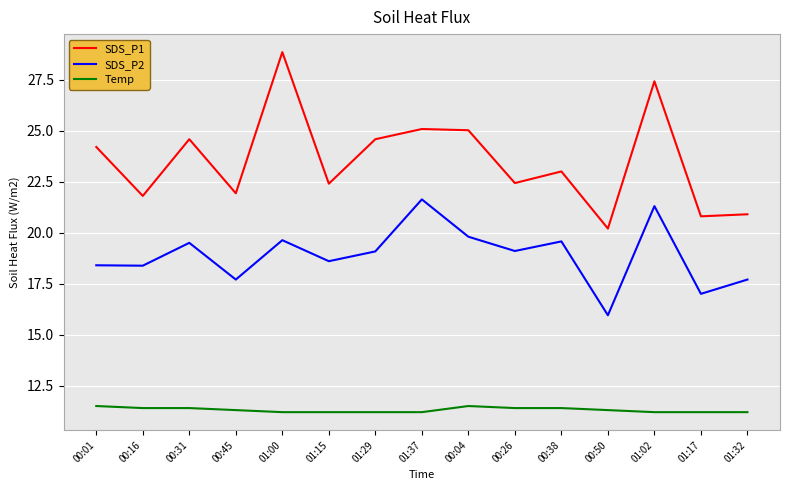

In SDS_P1, how many points are higher than both neighbors (excluding endpoints)?

5